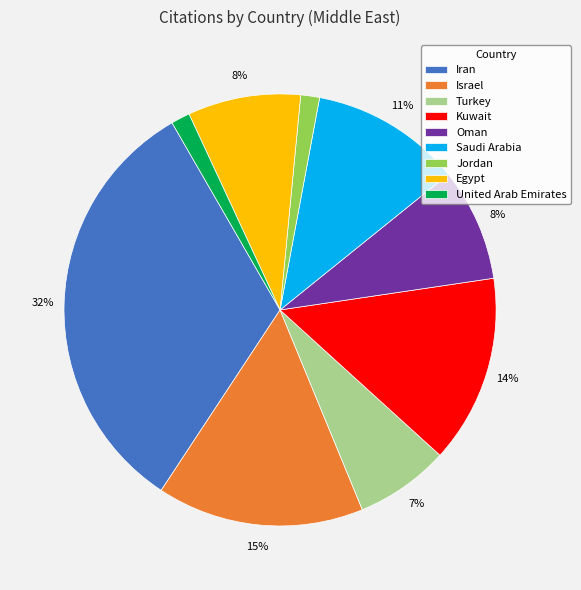

Is it true that Saudi Arabia is 11% of the pie?

True